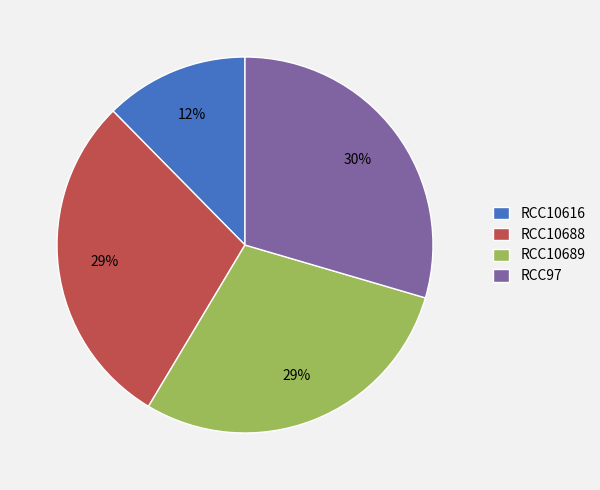

Is there any slice that represents more than half of the pie?

No